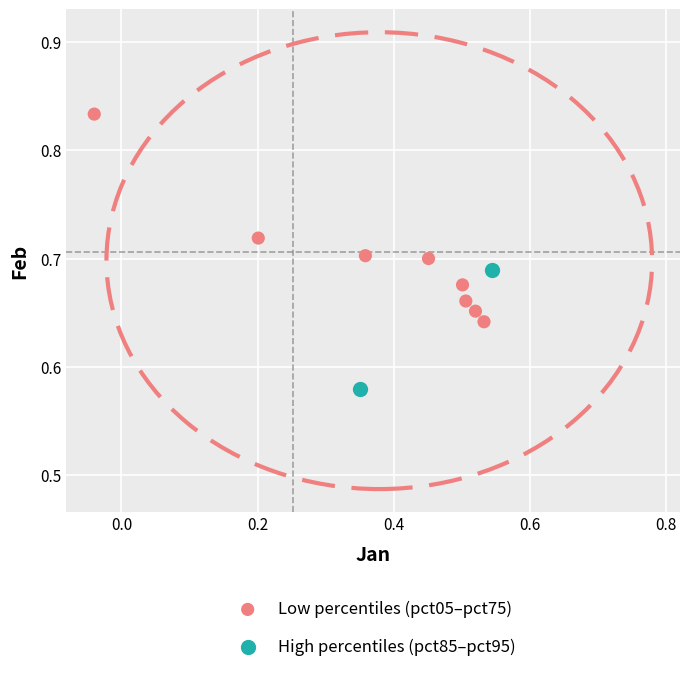

What are all the series names shown in the legend?

Low percentiles (pct05–pct75), High percentiles (pct85–pct95)